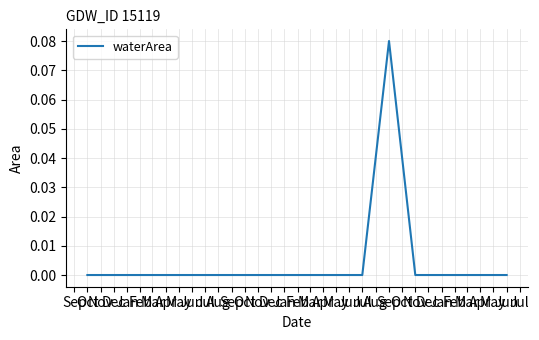

How many categories are shown in the chart?

20